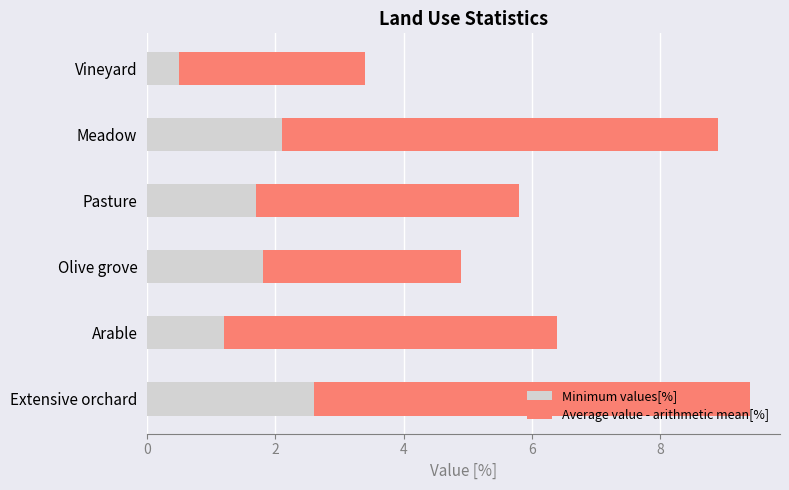

True or false: Minimum values[%] has a value of 1.8 at Olive grove.

True